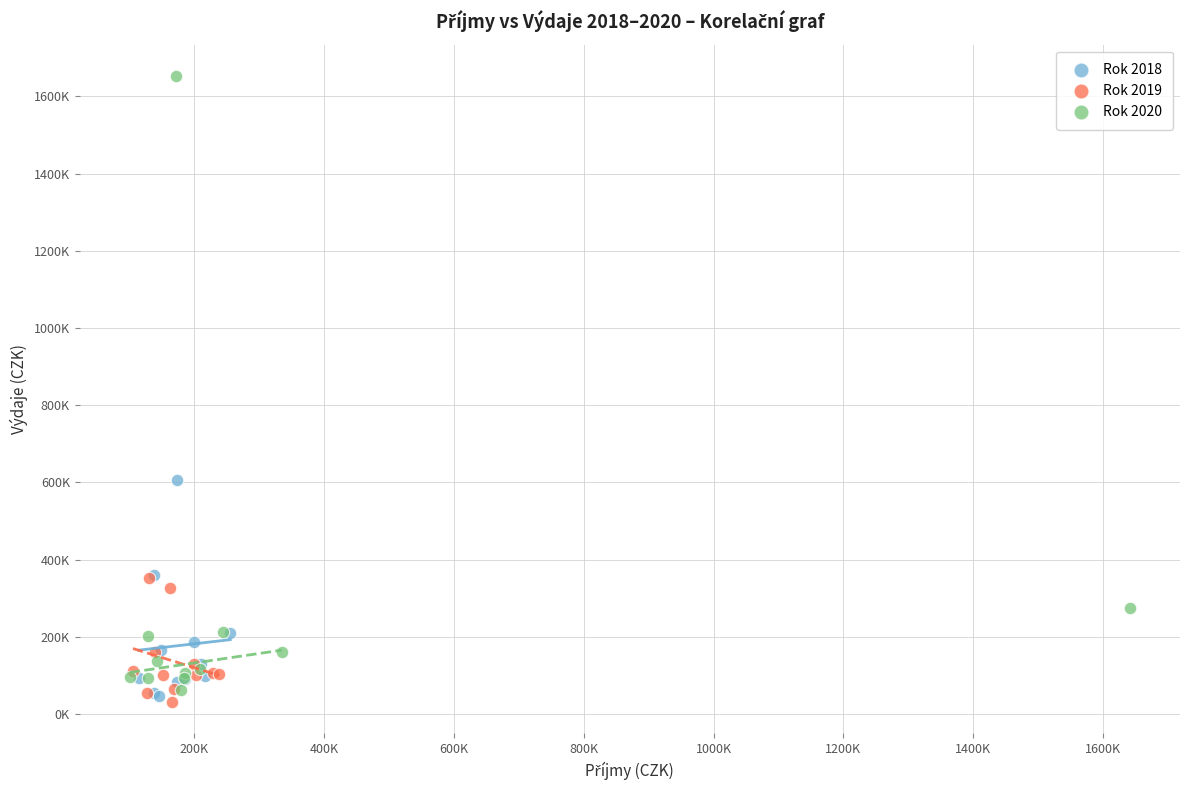

Which series has the widest spread of Y values?

Rok 2020